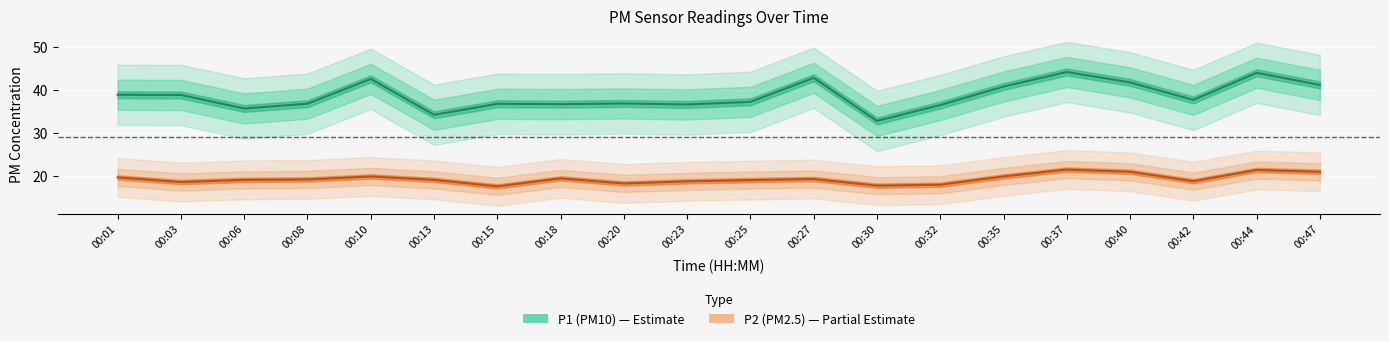

Read the P2 value at 00:44.

21.4